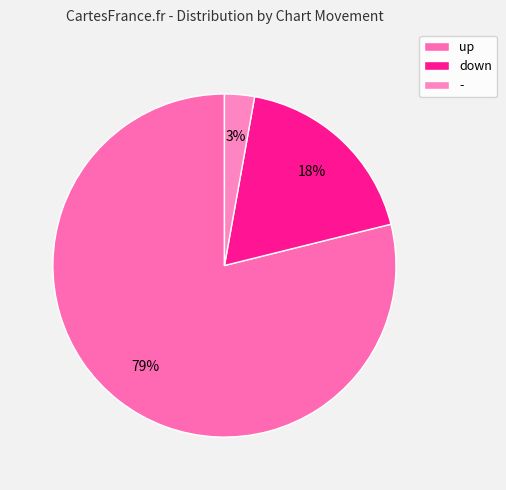

True or false: - accounts for 17% of the total.

False